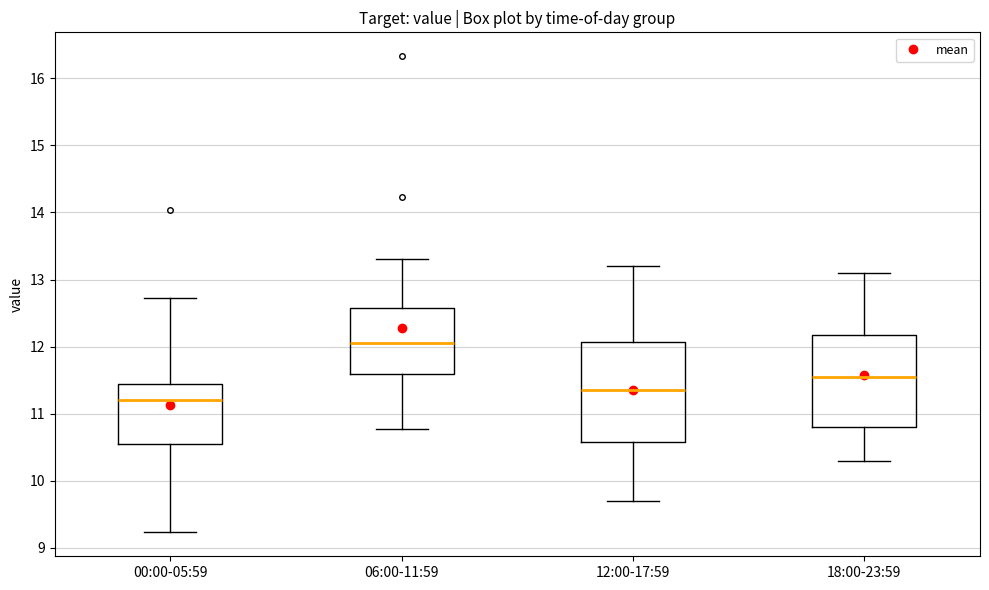

Reading left to right, read every box against the y-axis: the position of its median line, the range the box covers, and the ends of its whiskers. The values are not printed on the chart, so give them approximately, as read against the axis.

00:00-05:59: median 11.2, box 10.5 to 11.4, whiskers 9.2 to 12.7
06:00-11:59: median 12.1, box 11.6 to 12.6, whiskers 10.8 to 13.3
12:00-17:59: median 11.4, box 10.6 to 12.1, whiskers 9.7 to 13.2
18:00-23:59: median 11.6, box 10.8 to 12.2, whiskers 10.3 to 13.1